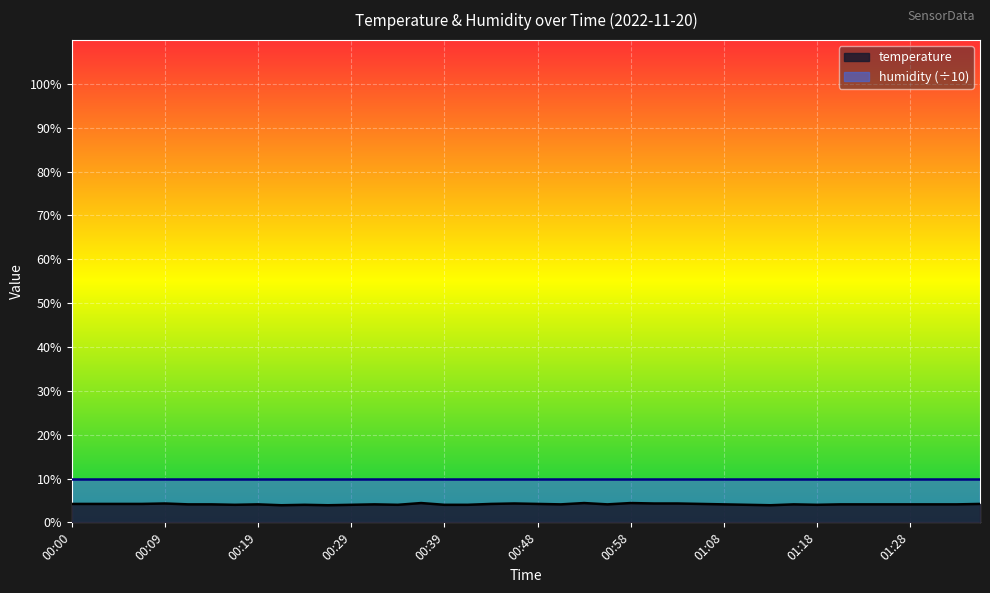

What is the difference between the maximum and minimum values?

0.5